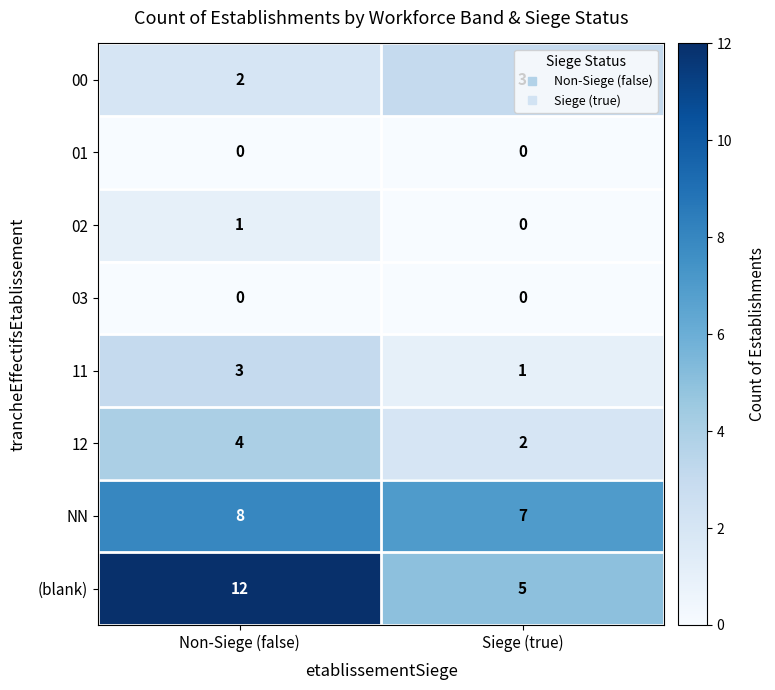

The value of 00 at Siege (true) is 2. True or false?

False